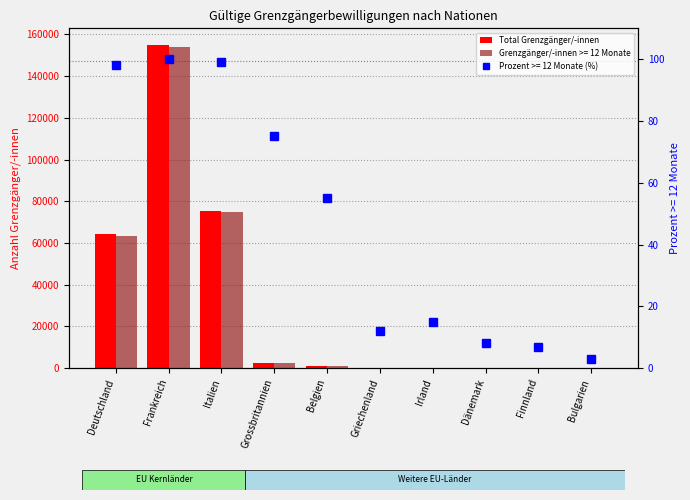

What is the greatest value displayed?

155194